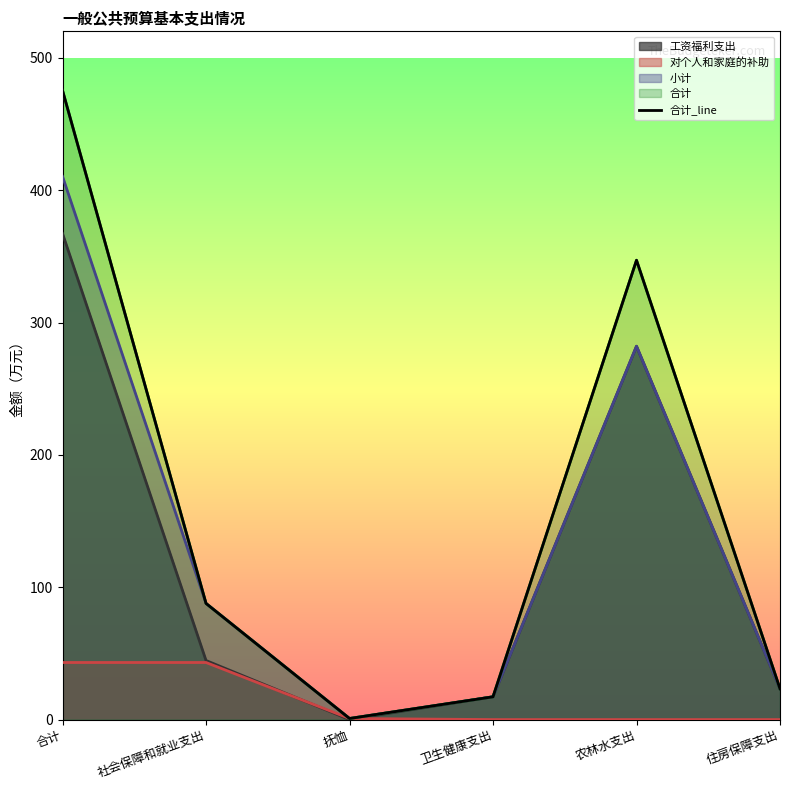

The chart shows a value of 820.8 at 合计. True or false?

False